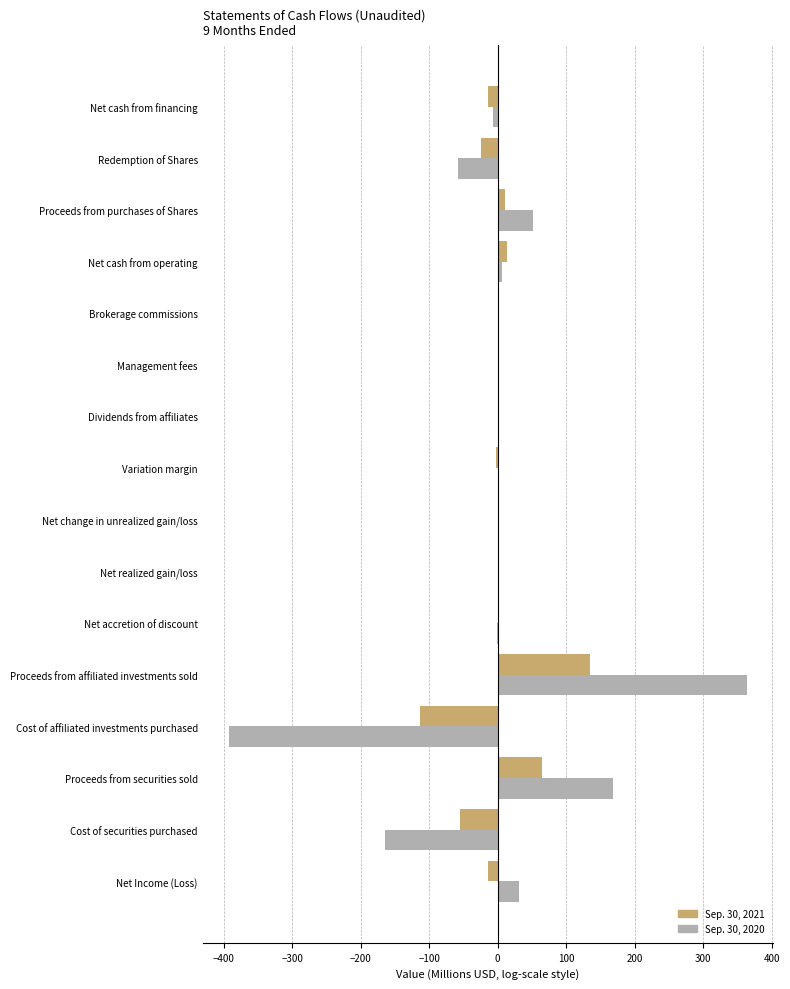

Which category has the highest value across all series?

Proceeds from affiliated investments sold